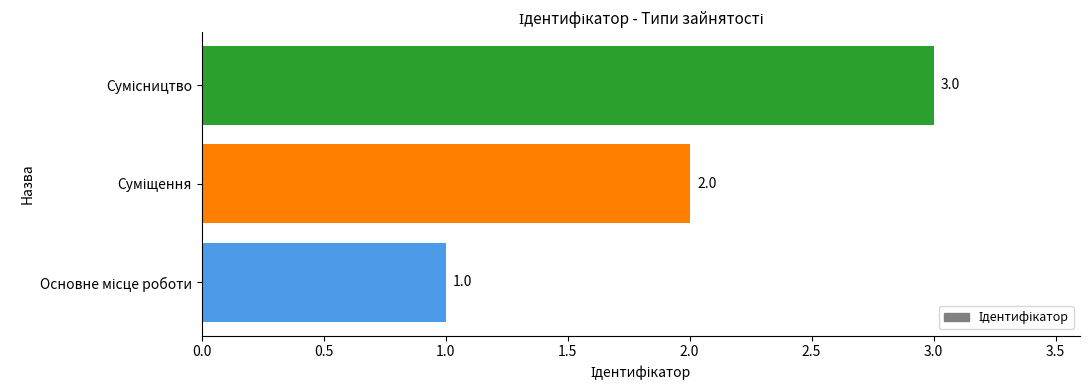

Count the values in the range 1 to 3.

3